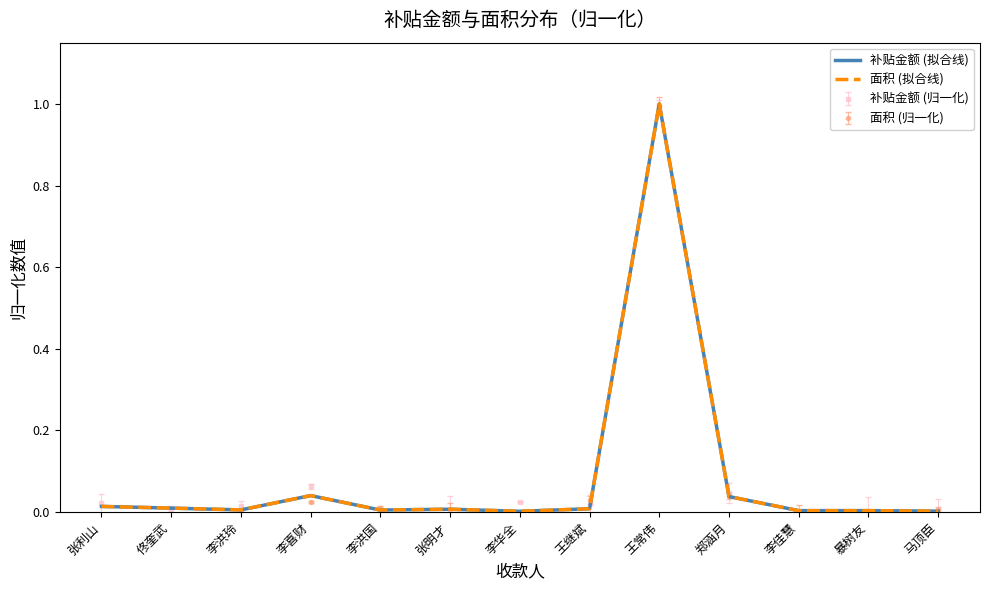

Which category has the lowest value in the 补贴金额 (拟合线) series?

李华全